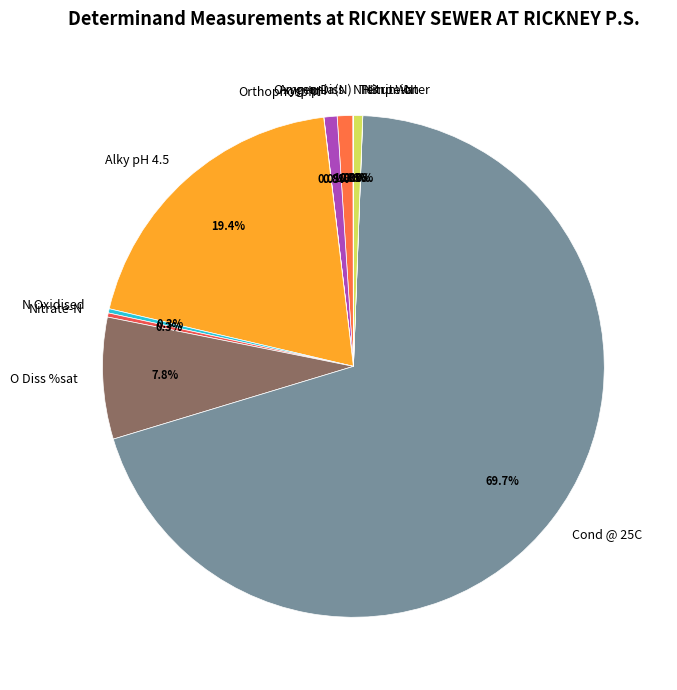

What is the largest slice in the pie chart?

Cond @ 25C